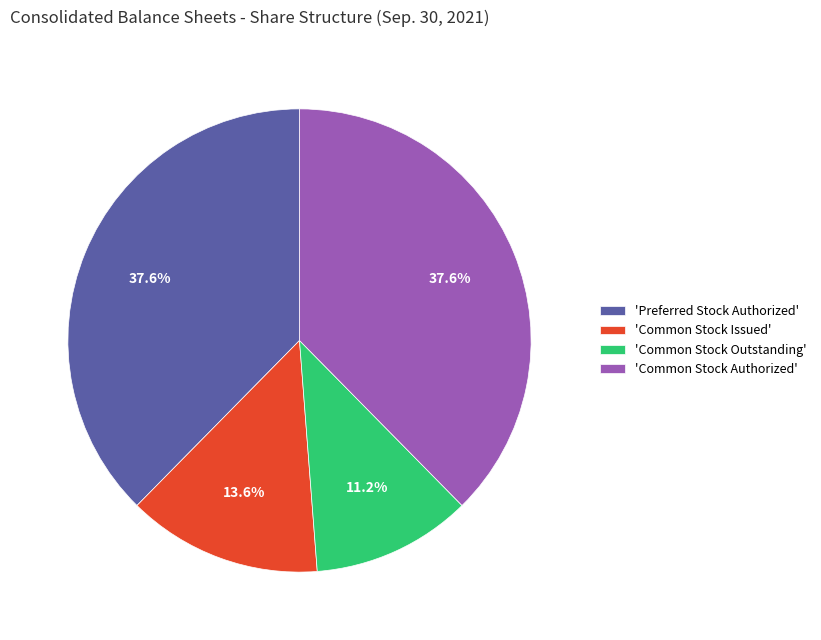

To the nearest percent, what is the average slice percentage?

25%